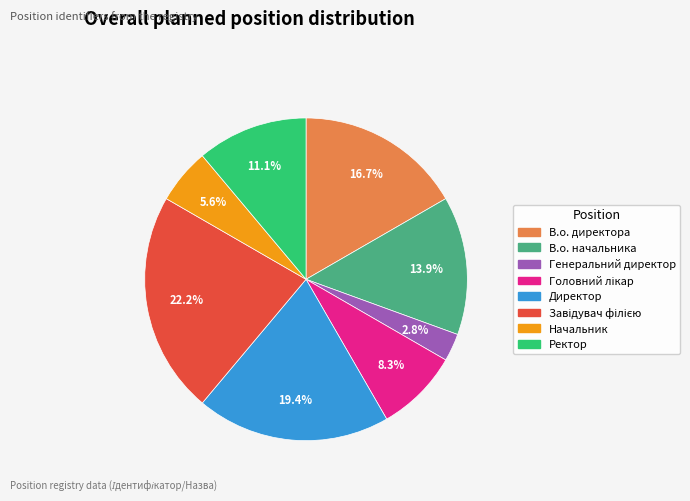

Which category has the smallest portion of the pie?

Генеральний директор